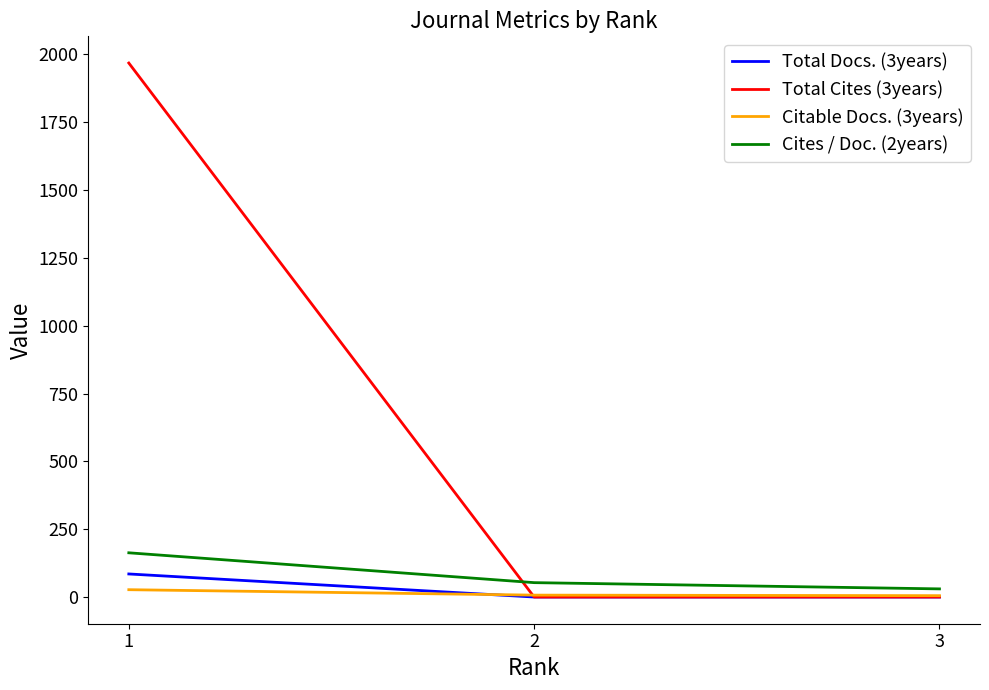

Which series has the widest spread of values?

Total Cites (3years)